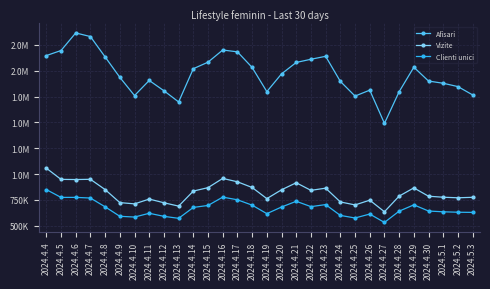

At 2024.5.3, list the series in order from largest to smallest.

Afisari, Vizite, Clienti unici